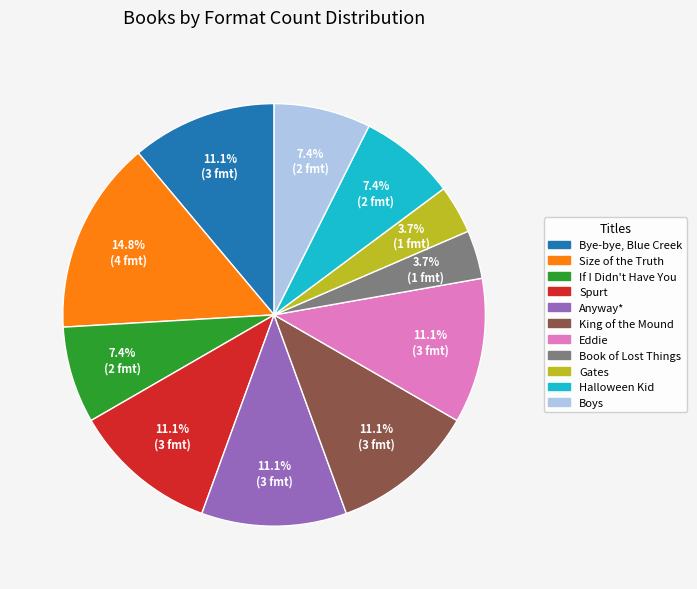

To the nearest percent, what is the difference between the largest and smallest slice percentages?

11%